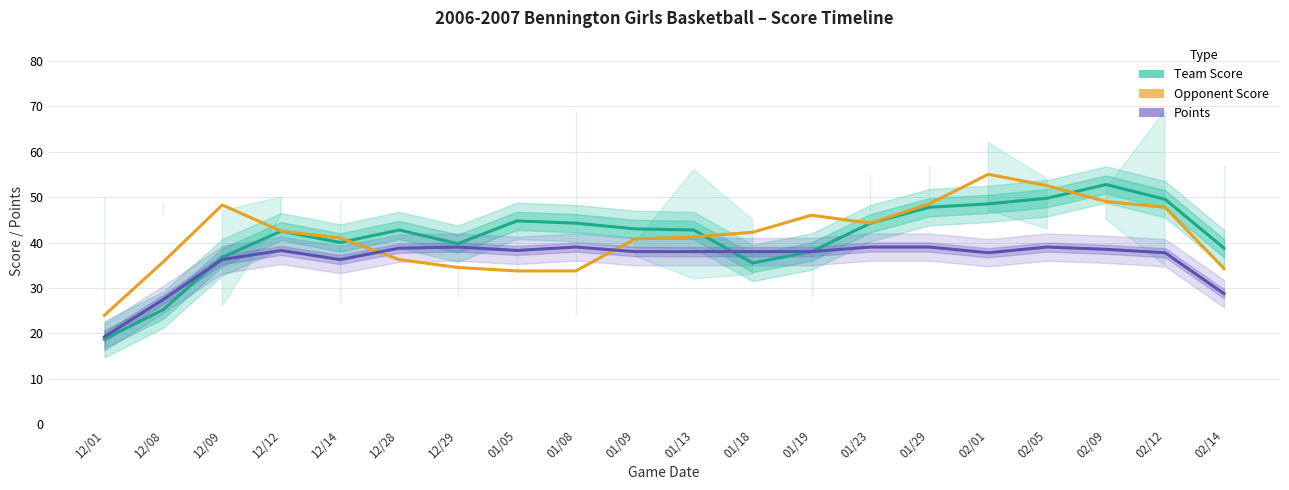

What is the approximate value of Team Score at 02/01?

48.5